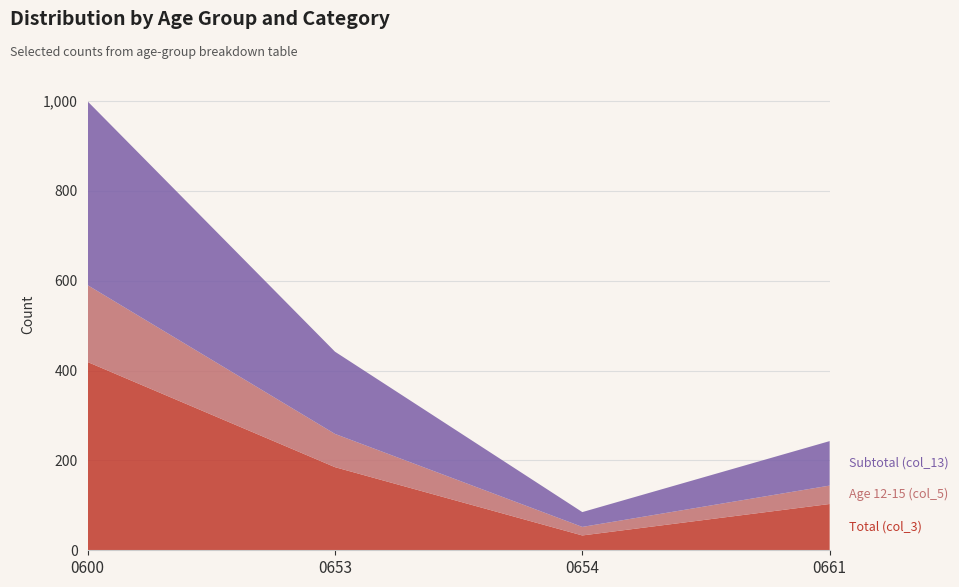

Reading left to right, extract all data points from this chart.

Total (col_3): 419	185	33	103
Age 12-15 (col_5): 171	74	19	41
Subtotal (col_13): 409	183	33	99